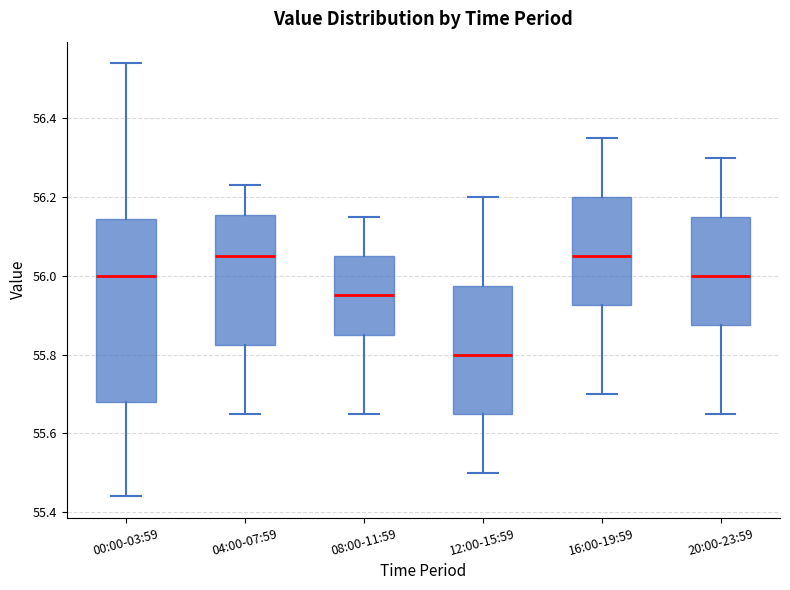

Reading left to right, read every box against the y-axis: the position of its median line, the range the box covers, and the ends of its whiskers. The values are not printed on the chart, so give them approximately, as read against the axis.

00:00-03:59: median 56.00, box 55.68 to 56.14, whiskers 55.44 to 56.54
04:00-07:59: median 56.06, box 55.82 to 56.16, whiskers 55.66 to 56.24
08:00-11:59: median 55.96, box 55.86 to 56.06, whiskers 55.66 to 56.16
12:00-15:59: median 55.80, box 55.66 to 55.98, whiskers 55.50 to 56.20
16:00-19:59: median 56.06, box 55.92 to 56.20, whiskers 55.70 to 56.36
20:00-23:59: median 56.00, box 55.88 to 56.16, whiskers 55.66 to 56.30